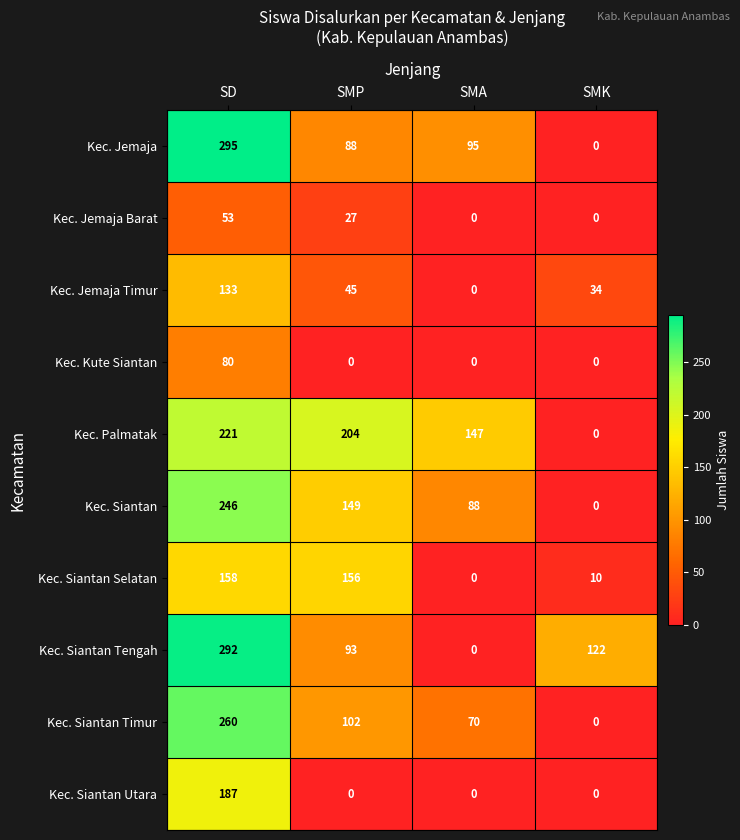

What value does the Kec. Siantan Tengah series have at SMK, to the nearest 10?

120